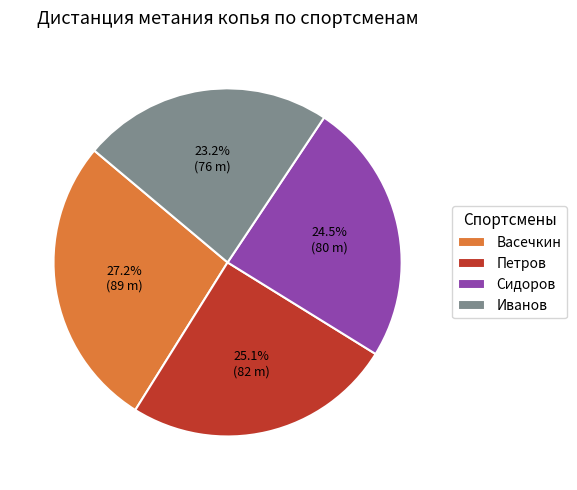

To the nearest percent, what is the combined percentage of Сидоров and Васечкин?

52%